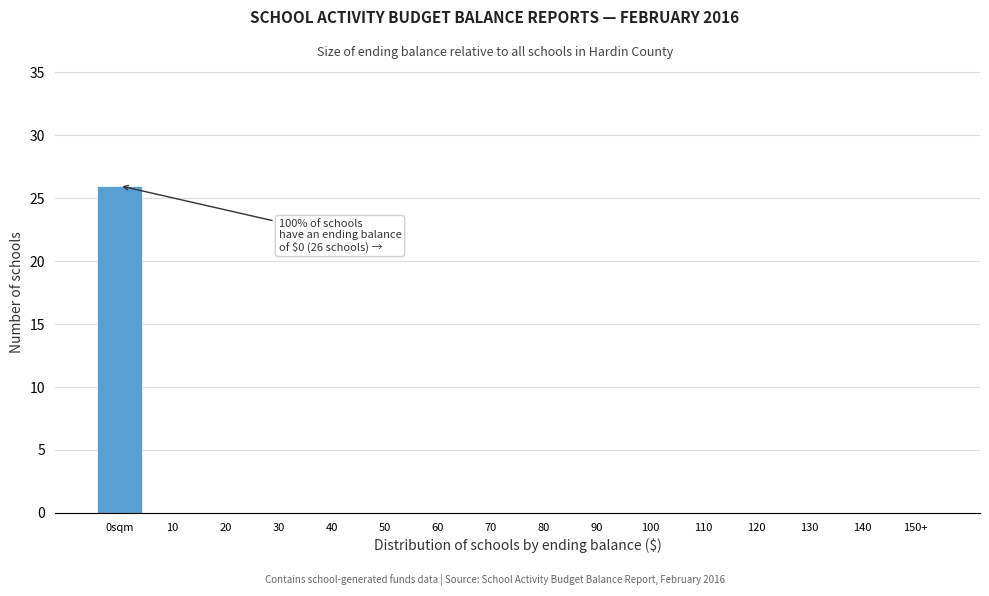

Reading left to right, extract all data points from this chart.

0sqm=26	10=0	20=0	30=0	40=0	50=0	60=0	70=0	80=0	90=0	100=0	110=0	120=0	130=0	140=0	150+=0